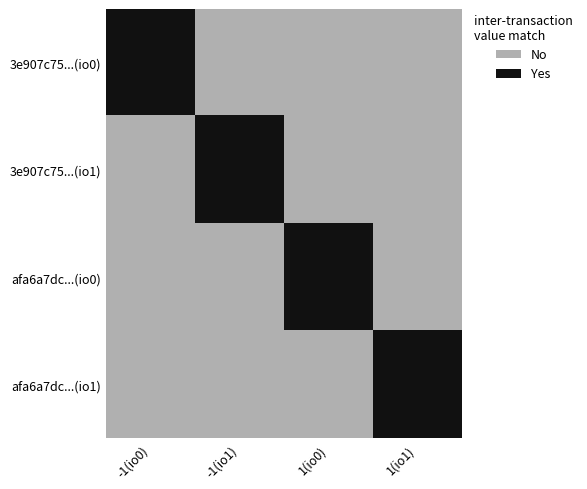

Count the number of data series in this chart.

4